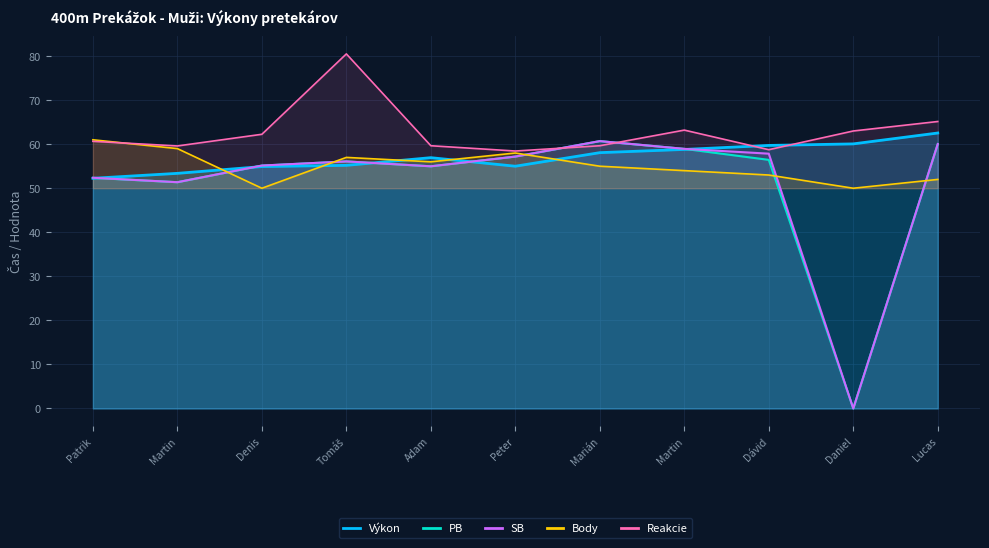

At which label does Výkon first exceed 56?

Adam